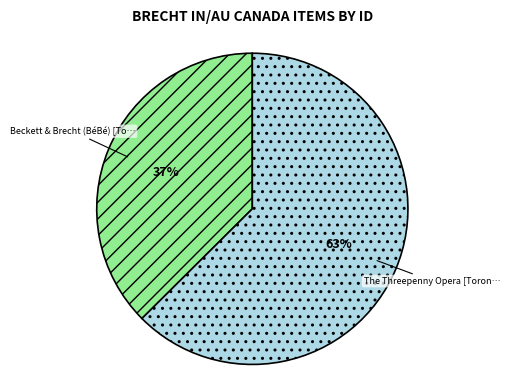

Is there any slice that represents more than half of the pie?

Yes